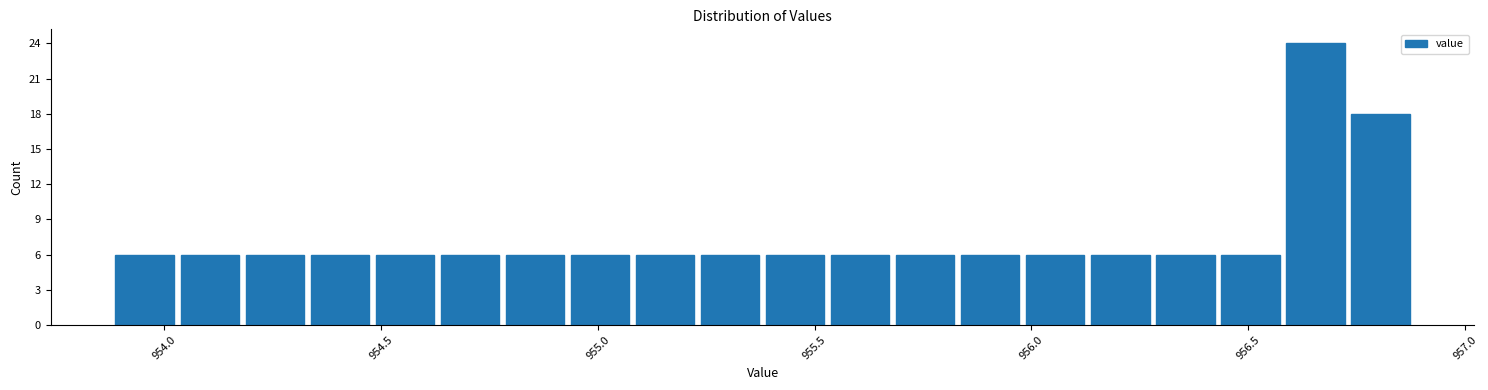

Around what value on the x-axis is the tallest bar? Give the approximate position of its centre, as read against the axis.

956.65